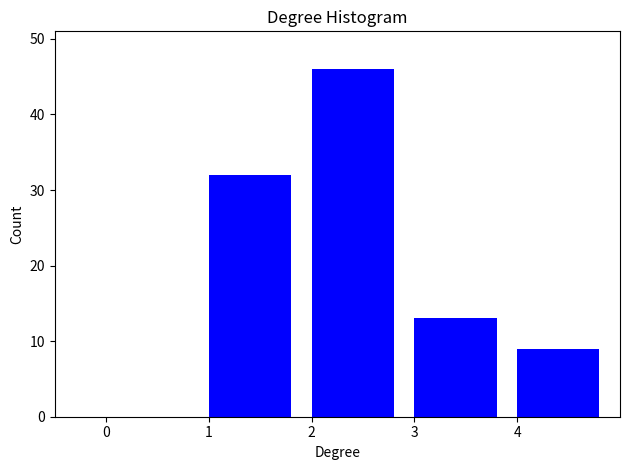

What is the height of the bar covering 2 to 3 on the x-axis? The values are not printed on the chart, so give them approximately, as read against the axis.

46